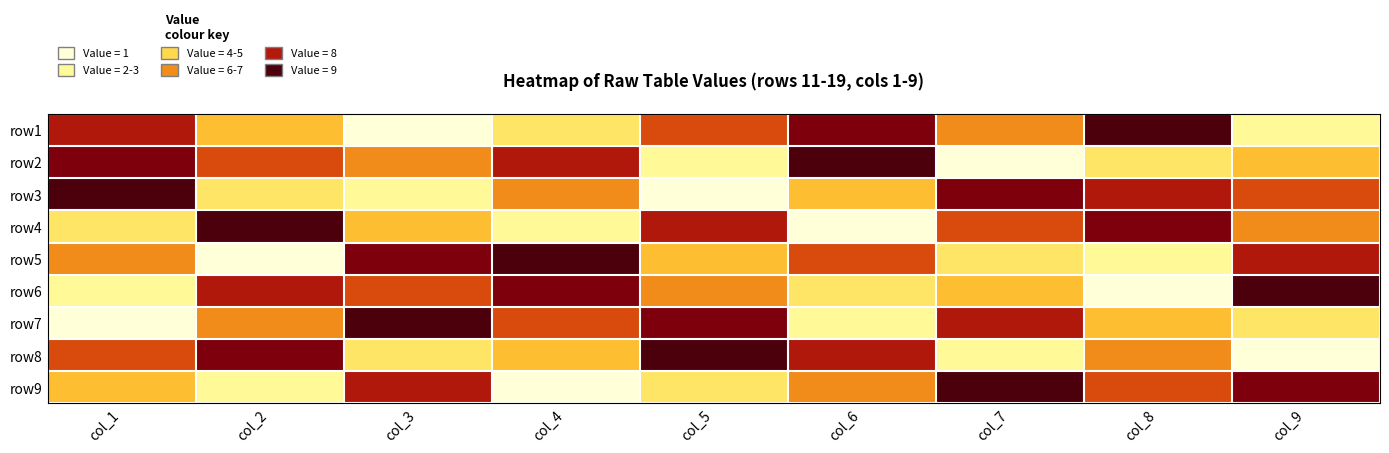

What is the greatest value displayed?

9